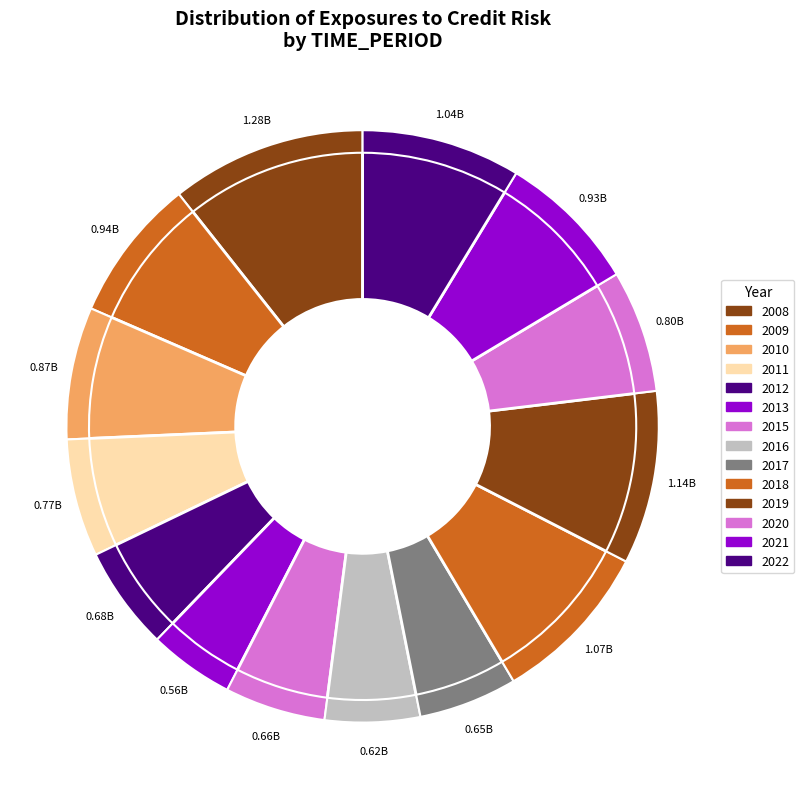

What percentage is the 2018 slice, to the nearest percent?

9%